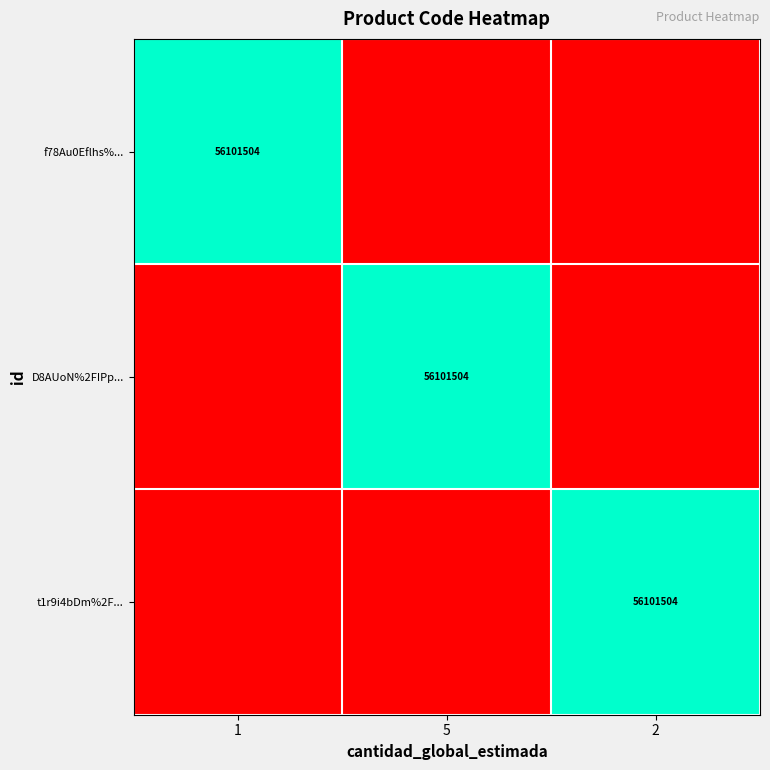

How many categories are shown in the chart?

3